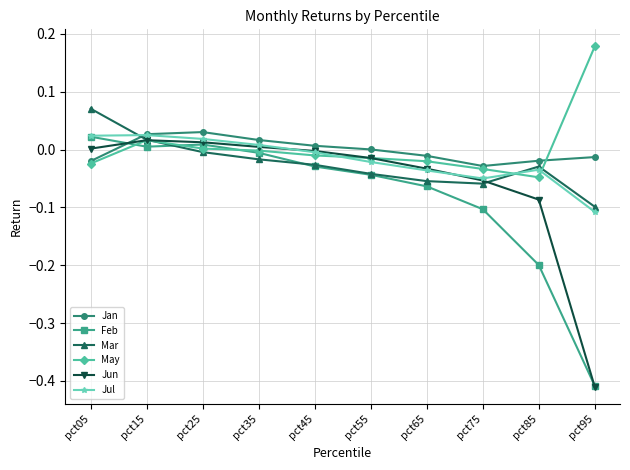

How many interior local peaks does the Mar series have?

1